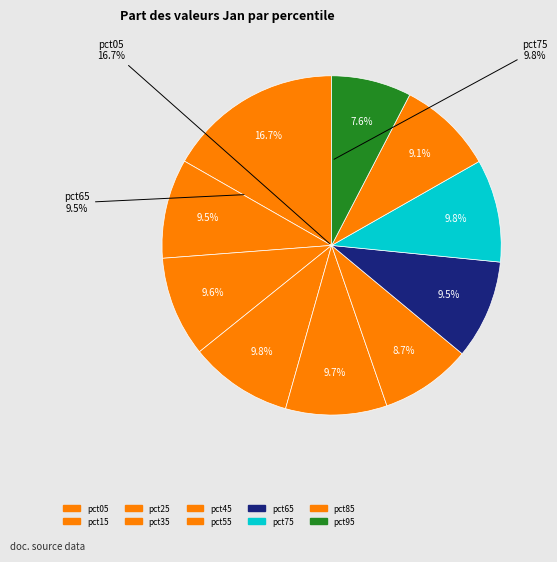

Is it true that pct35 is 10% of the pie?

True